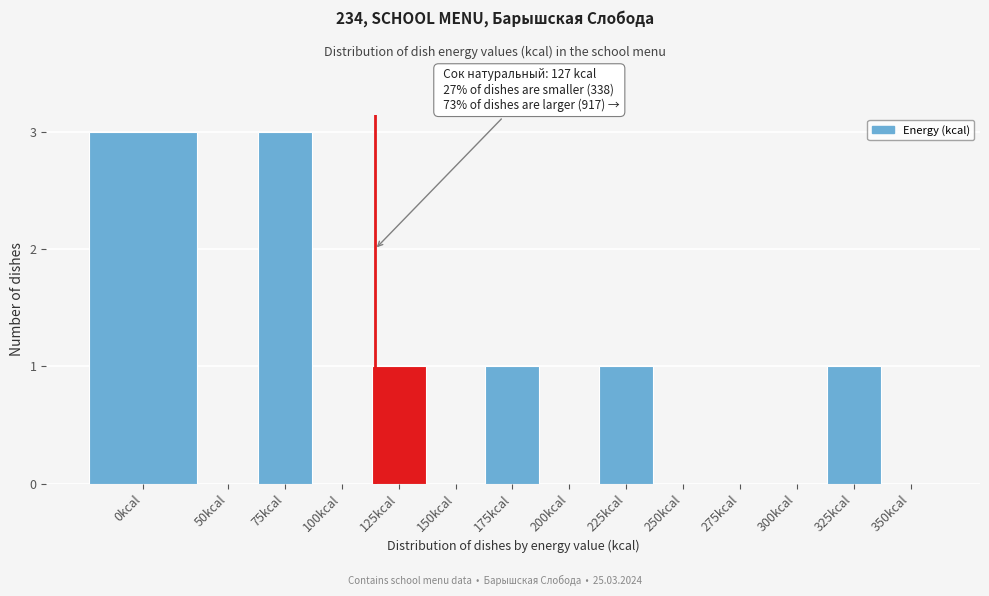

Reading left to right, list all the values displayed in this chart.

0kcal=3	50kcal=0	75kcal=3	100kcal=0	125kcal=1	150kcal=0	175kcal=1	200kcal=0	225kcal=1	250kcal=0	275kcal=0	300kcal=0	325kcal=1	350kcal=0